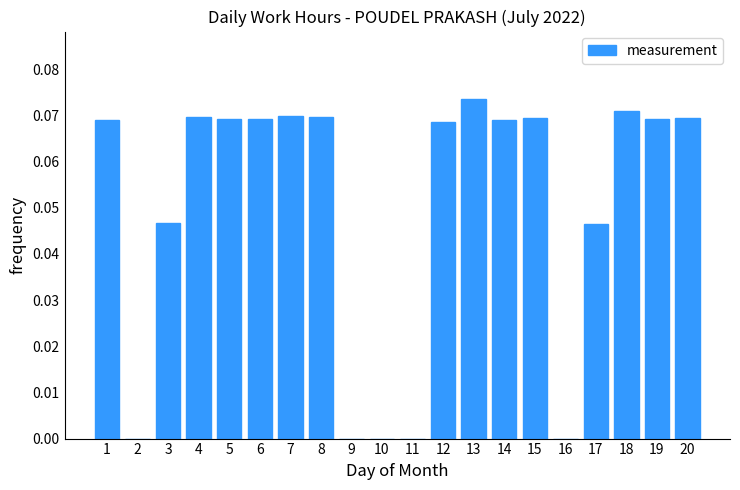

Is it true that the value at 10 is 0.0?

True